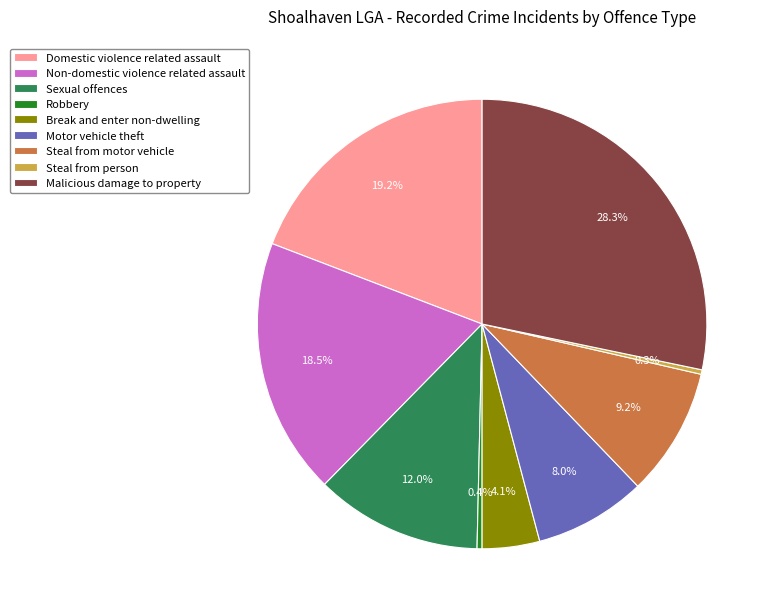

How much of the chart is everything except Malicious damage to property?

71.7%